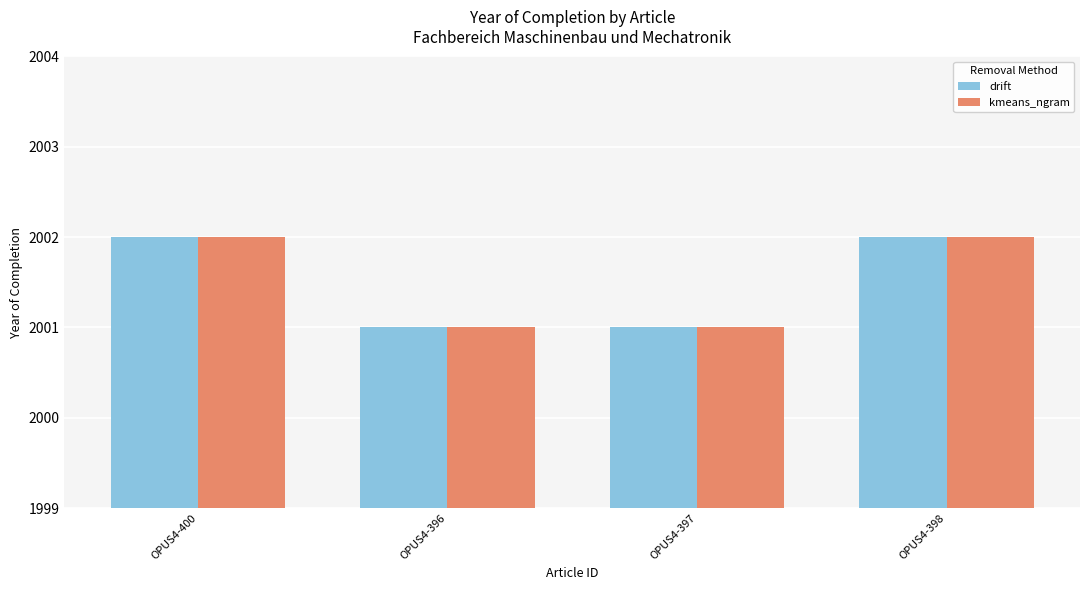

Is the value of drift at OPUS4-400 greater than the value of kmeans_ngram at OPUS4-397?

Yes